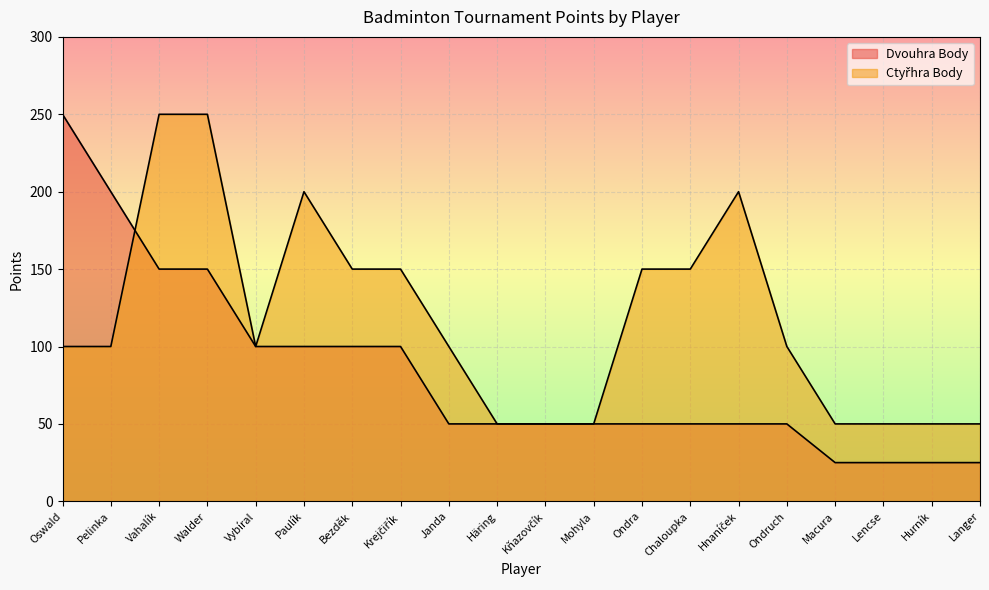

Reading left to right, list all the values displayed in this chart.

Dvouhra Body: 250	200	150	150	100	100	100	100	50	50	50	50	50	50	50	50	25	25	25	25
Ctyřhra Body: 100	100	250	250	100	200	150	150	100	50	50	50	150	150	200	100	50	50	50	50